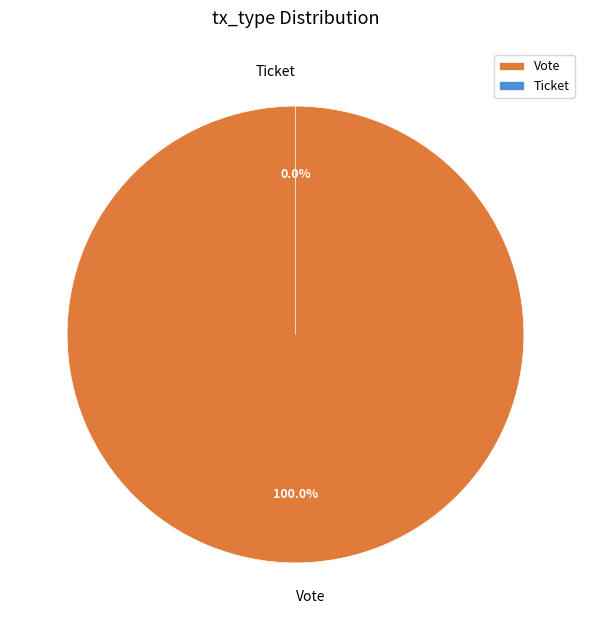

What is the largest slice in the pie chart?

Vote